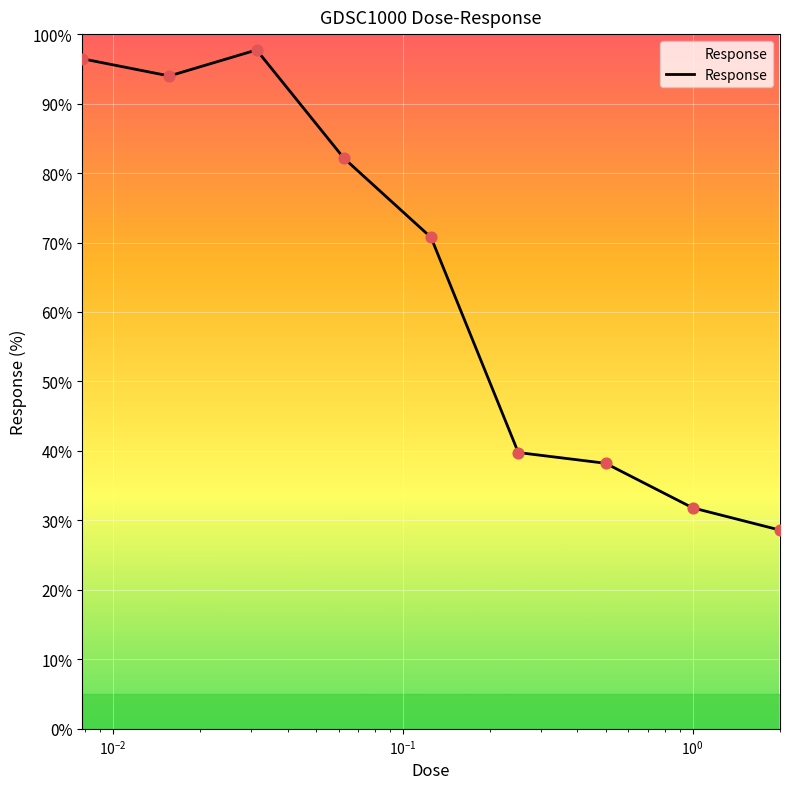

What is the difference between the maximum and minimum values?

69.1